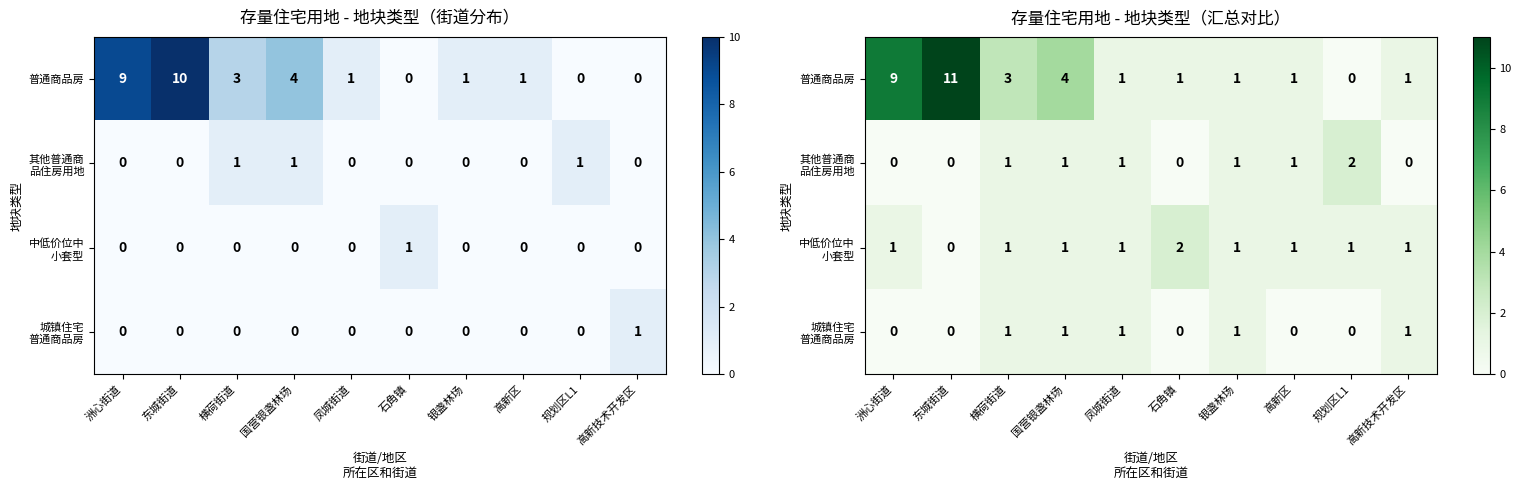

Between 银盏林场 and 高新区, which series saw the biggest shift?

城镇住宅 普通商品房